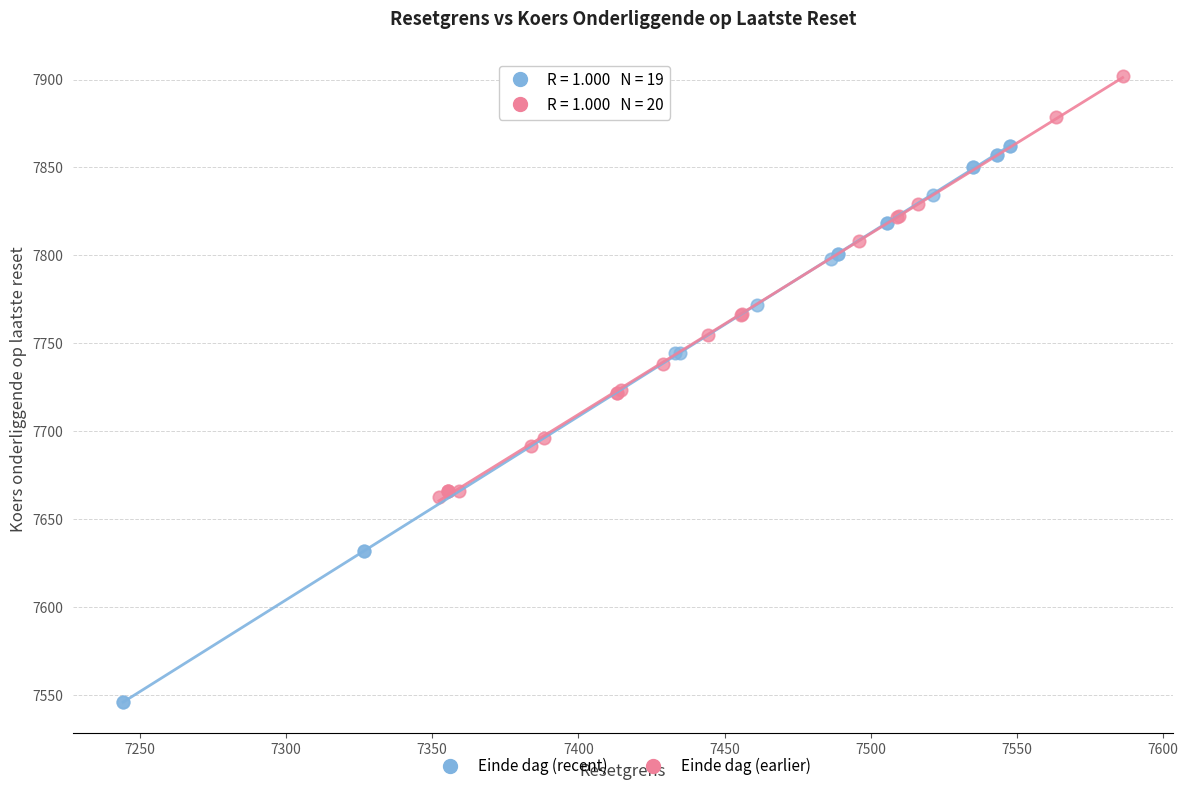

What are all the series names shown in the legend?

Einde dag (recent), Einde dag (earlier)